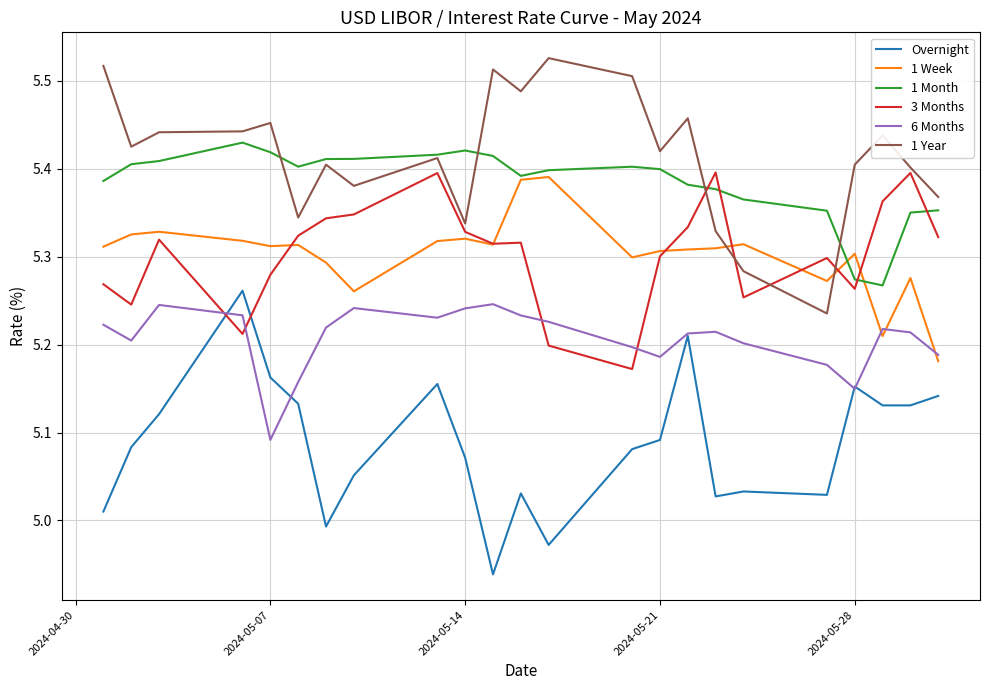

What is the sum of all 1 Month values?

123.8